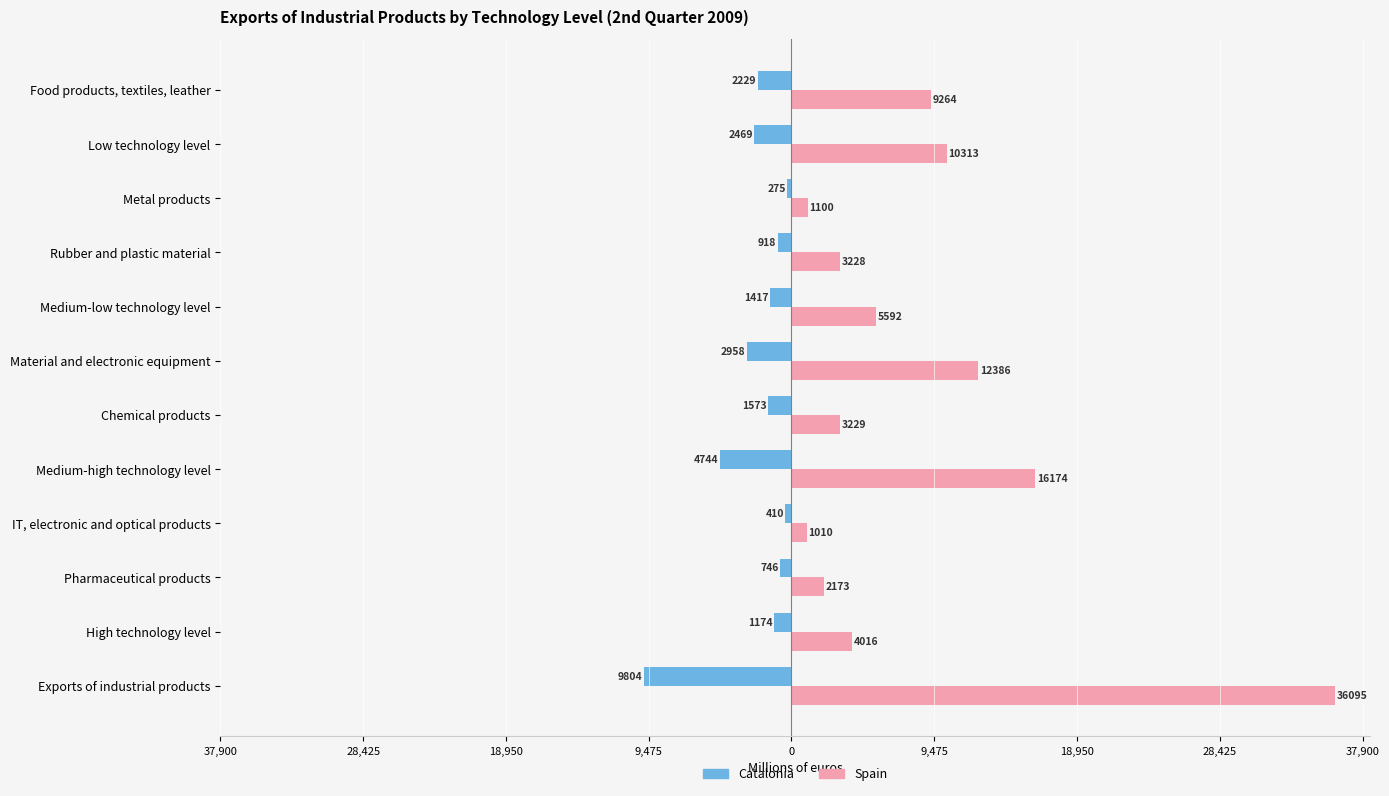

What are all the series names shown in the legend?

Catalonia, Spain